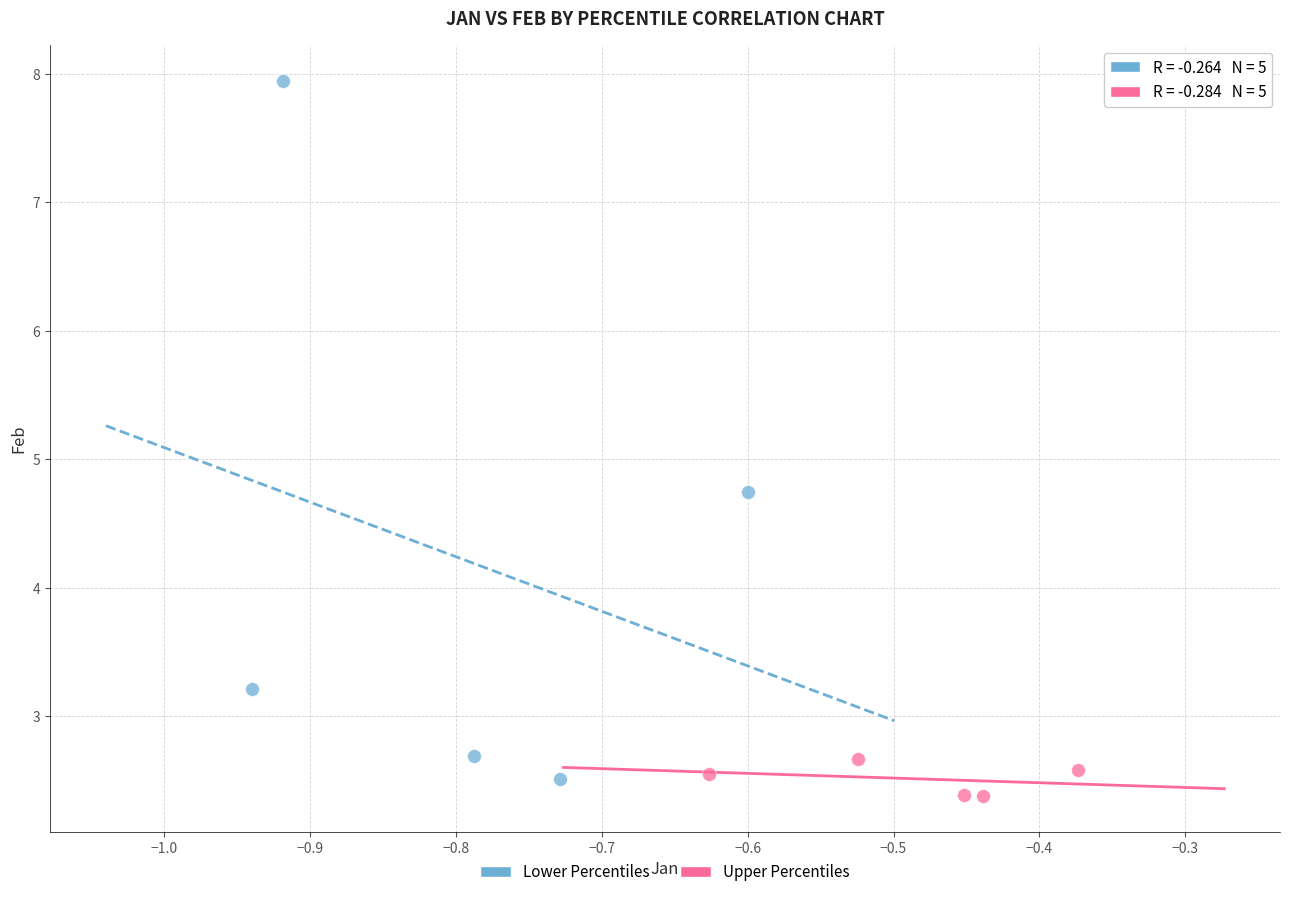

Which series reaches the maximum Y coordinate?

Lower Percentiles